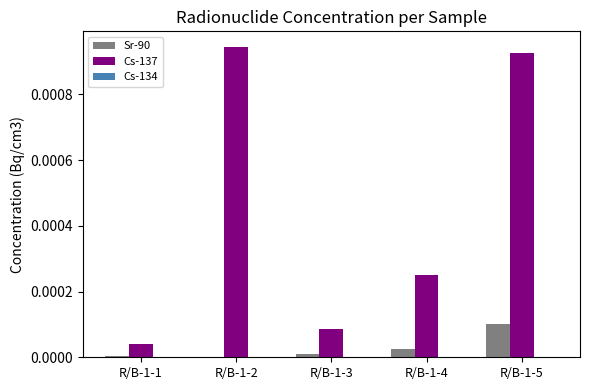

Which series has the largest total across all categories?

Cs-137